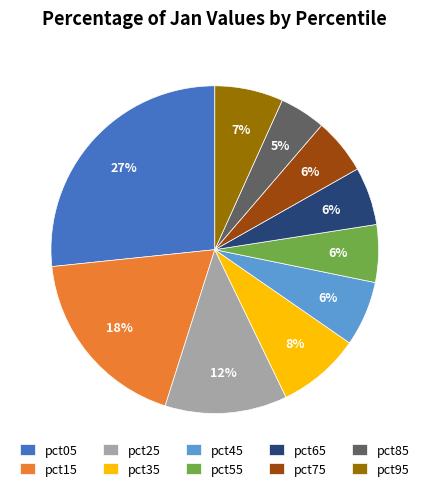

Is pct05 the majority of the pie?

No